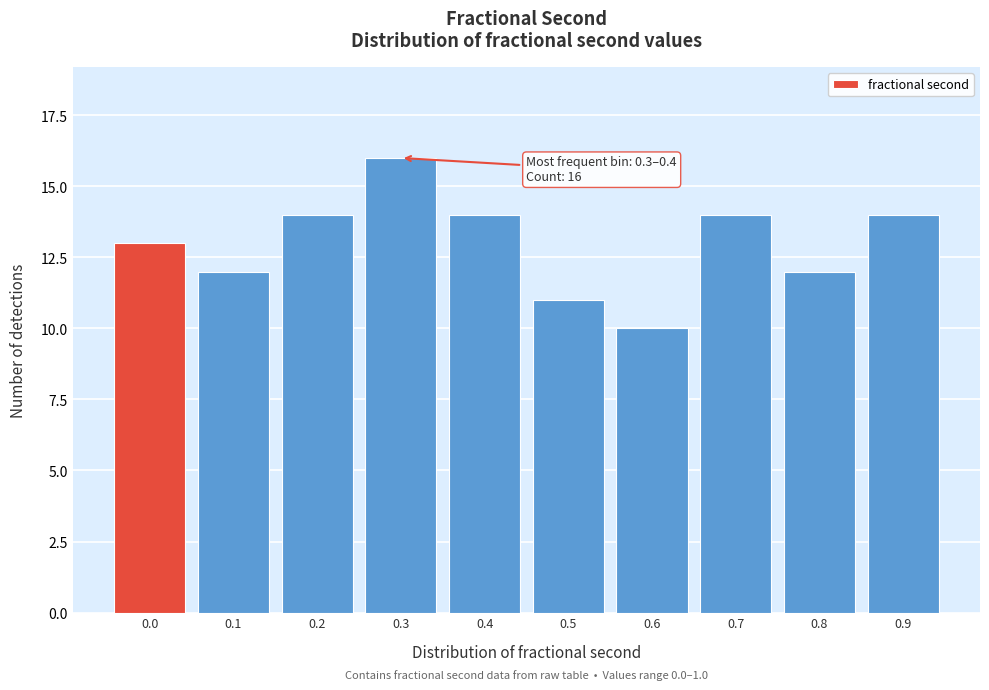

Reading right to left, transcribe all the data shown in this chart.

0.9=14	0.8=12	0.7=14	0.6=10	0.5=11	0.4=14	0.3=16	0.2=14	0.1=12	0.0=13